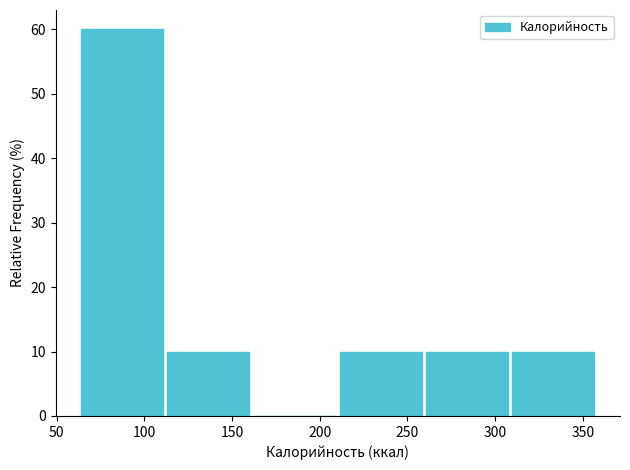

Reading left to right, list every bar in this chart as the range it spans on the x-axis followed by its height. Neither the bar edges nor the heights are printed on the chart, so give them approximately, as read against the axes.

65 to 115: 60
115 to 160: 10
160 to 210: 0
210 to 260: 10
260 to 310: 10
310 to 360: 10